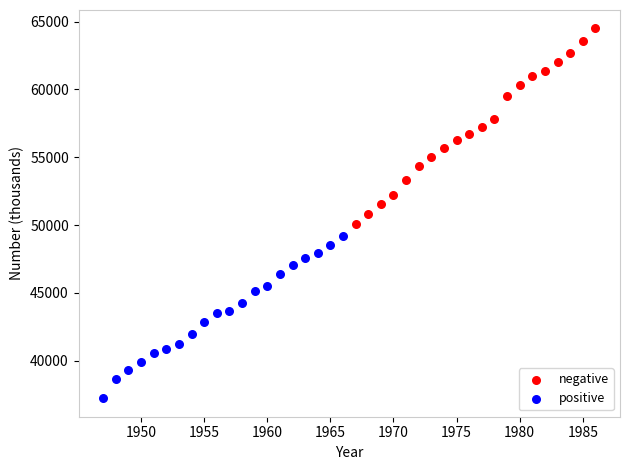

Which series reaches the maximum Y coordinate?

negative